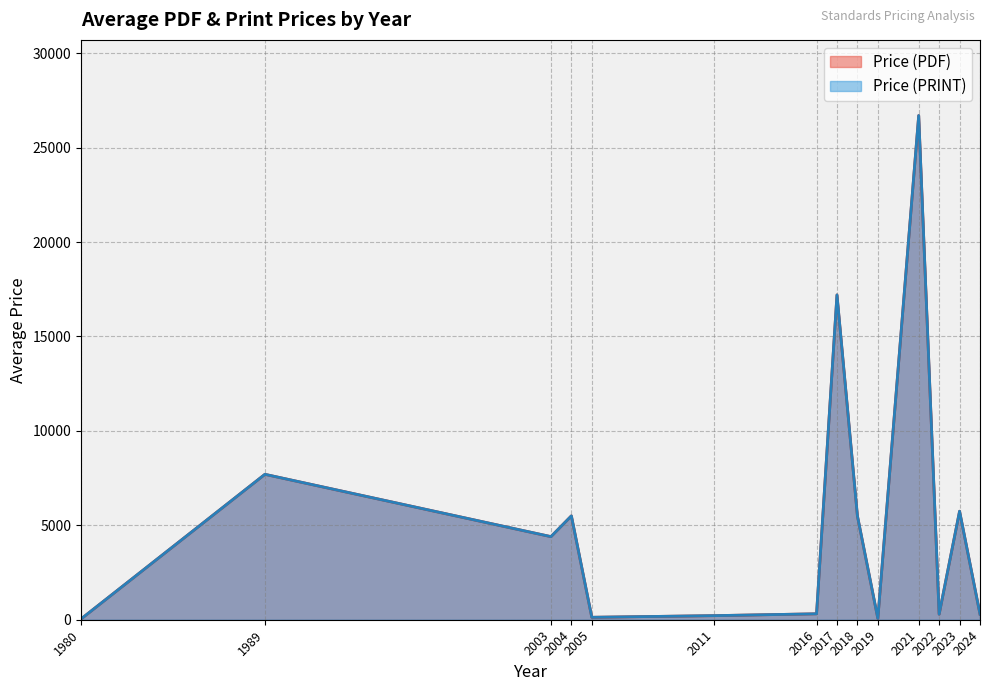

Does the chart have visible grid lines?

Yes